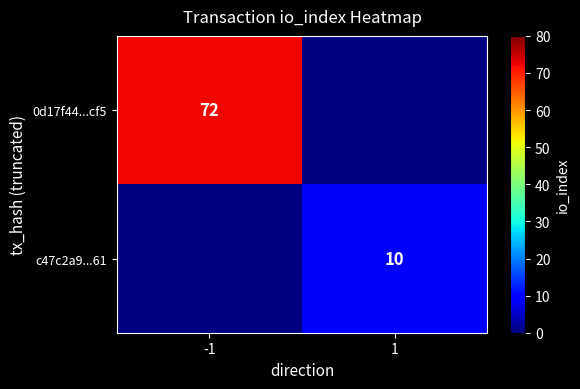

The 0d17f44...cf5 series shows 39 at -1. True or false?

False